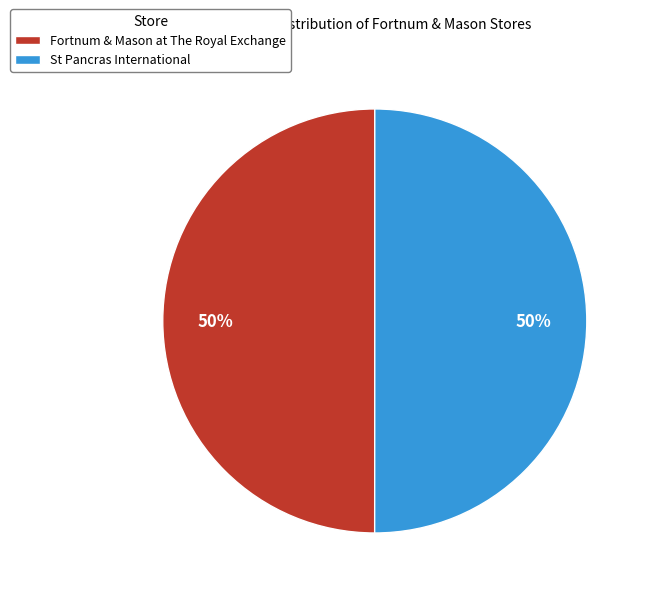

To the nearest percent, what portion does St Pancras International represent?

50%